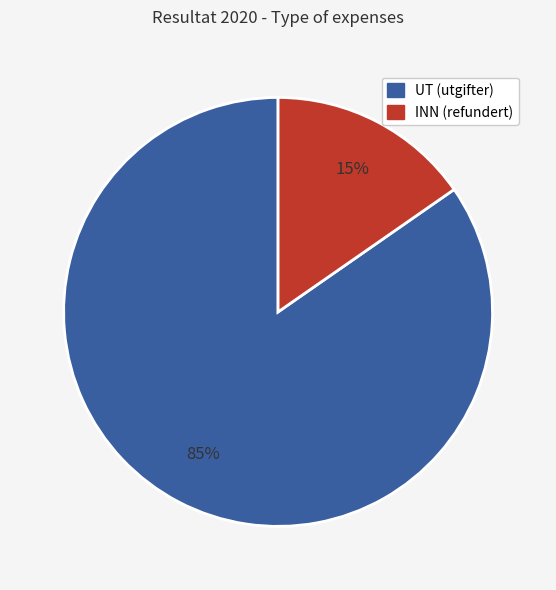

Which category has the biggest portion of the pie?

UT (utgifter)